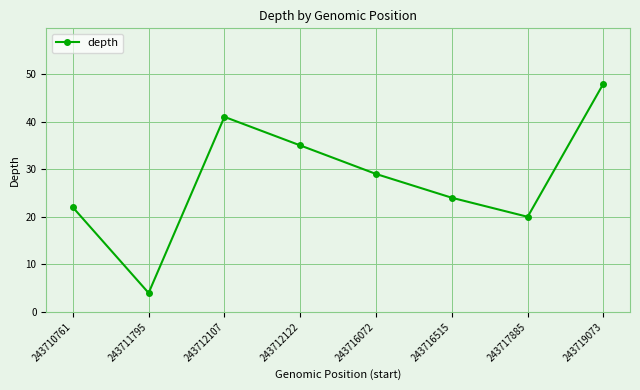

Which label corresponds to the smallest value in the chart?

243711795